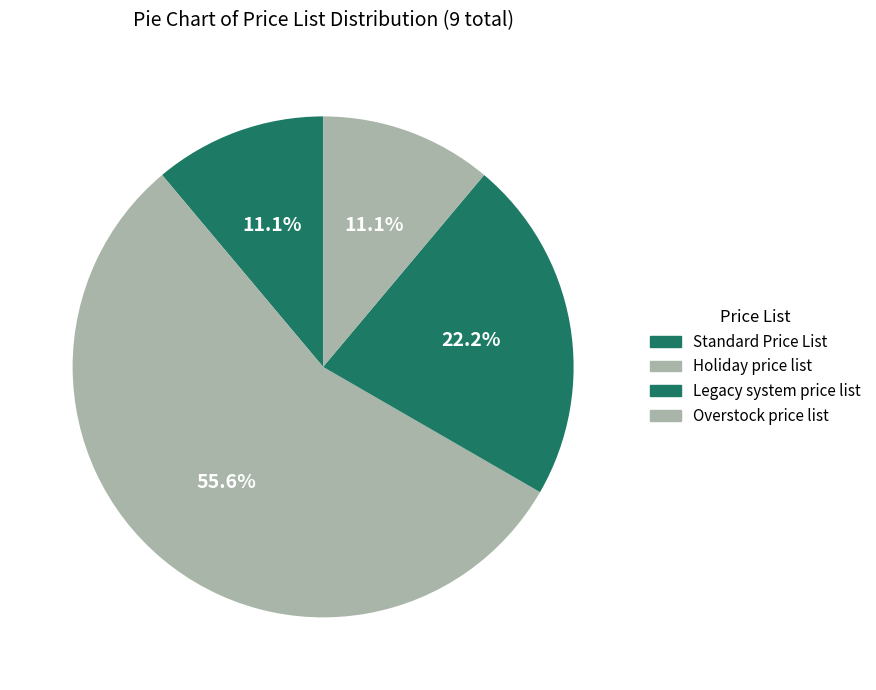

Count the number of slices in the pie.

4